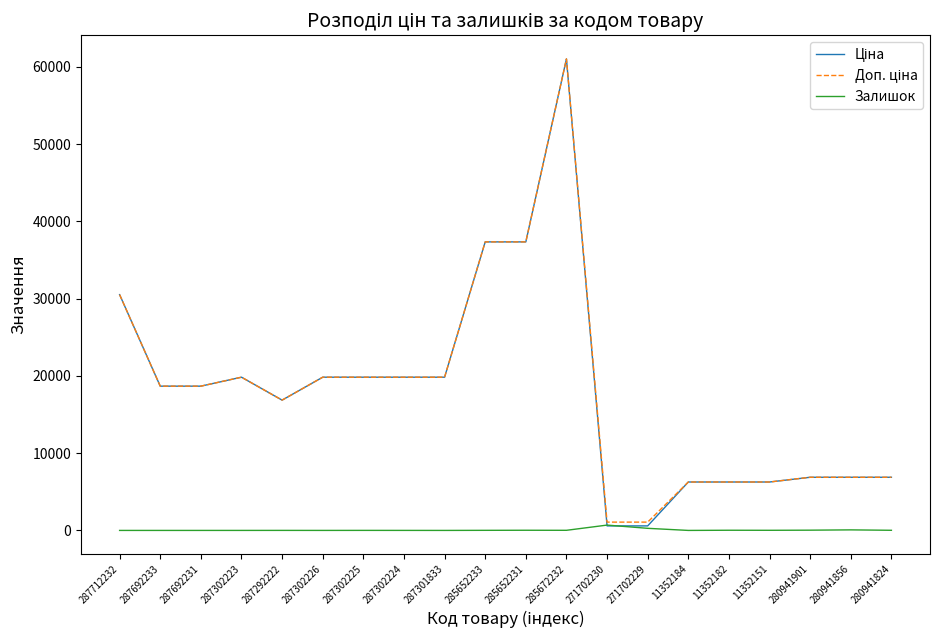

Is this an area chart (filled region under the line)?

No